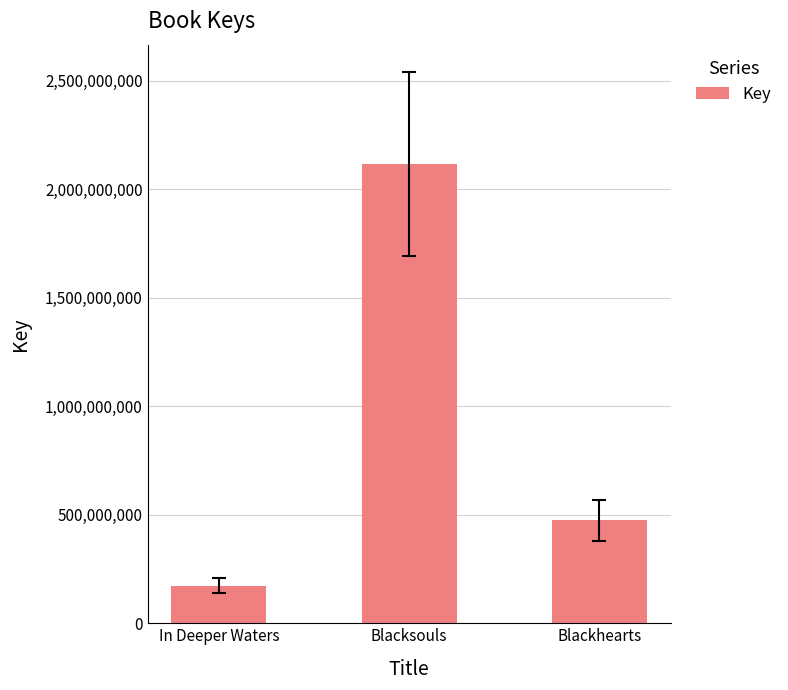

What position from the right is Blackhearts?

1